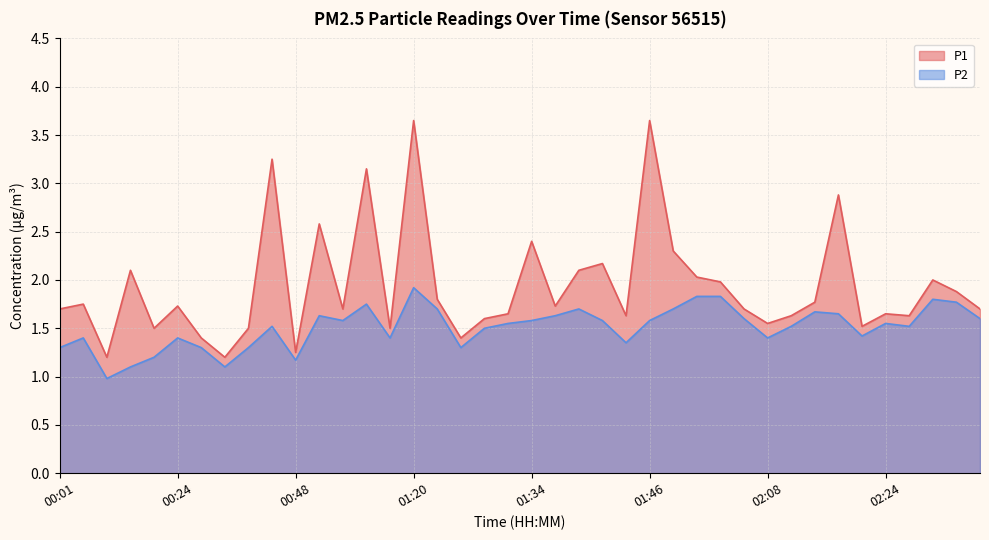

At which category is the sum across all series the highest?

01:20